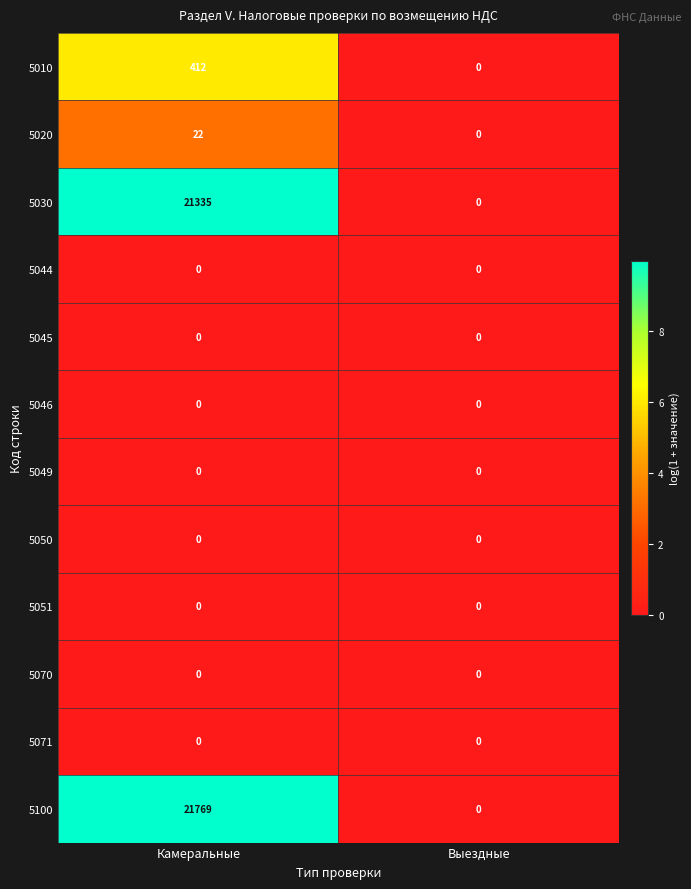

At which category is the sum across all series the highest?

Камеральные